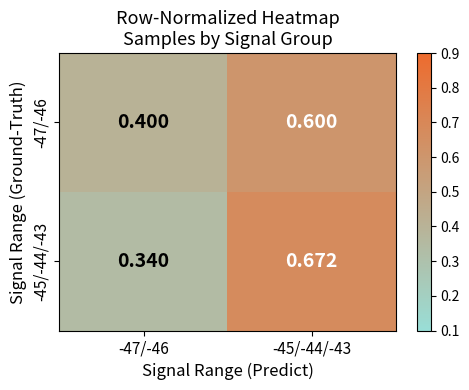

Rank the series by their maximum value, from lowest to highest.

-47/-46, -45/-44/-43